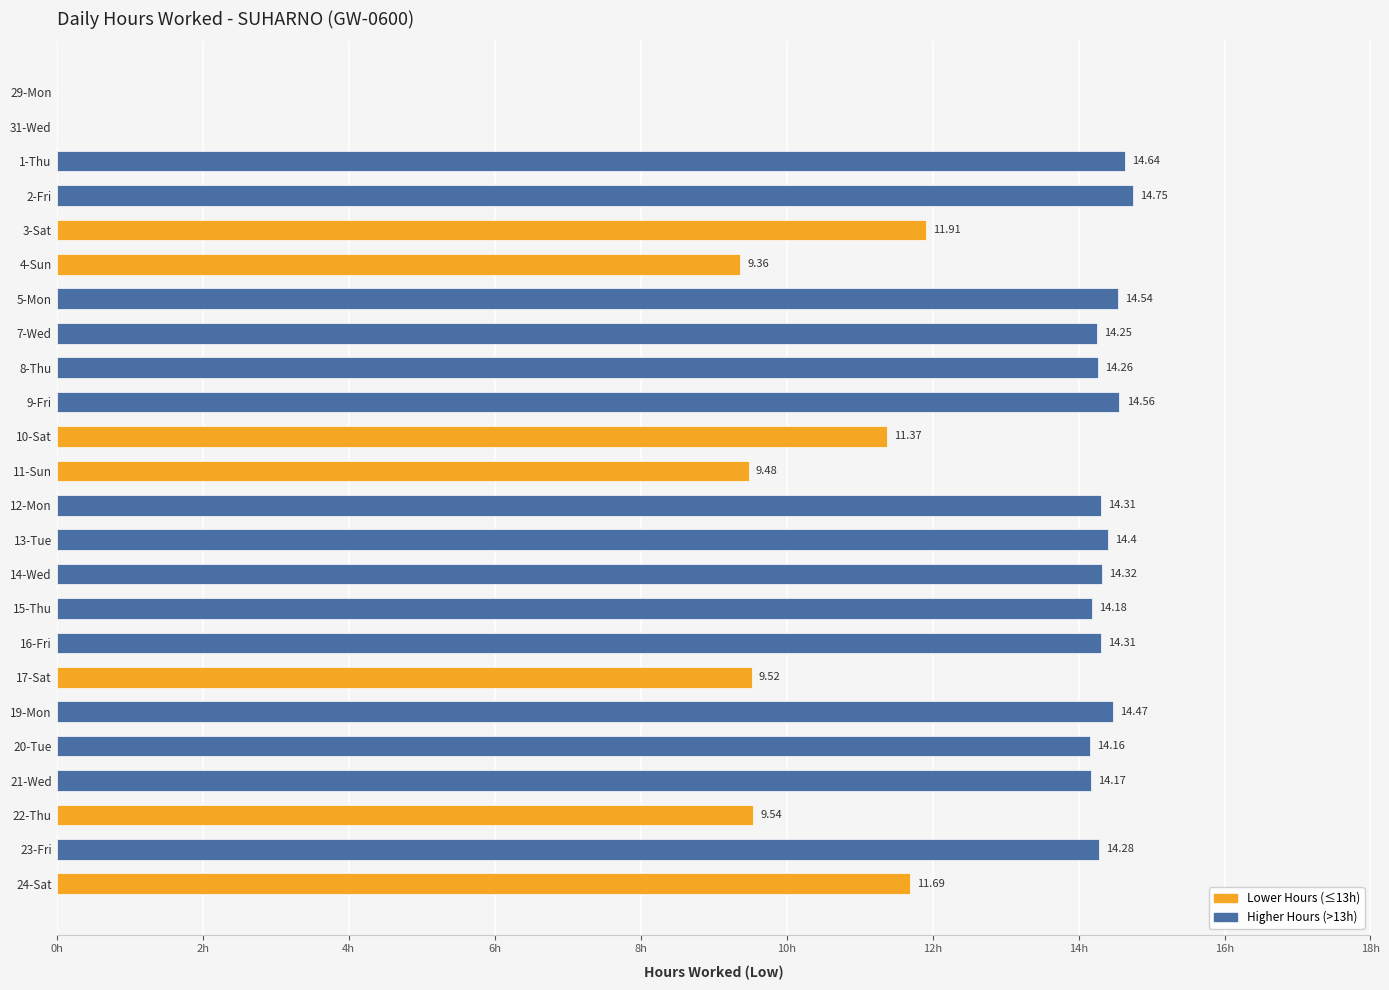

Between 10-Sat and 22-Thu, which is larger?

10-Sat